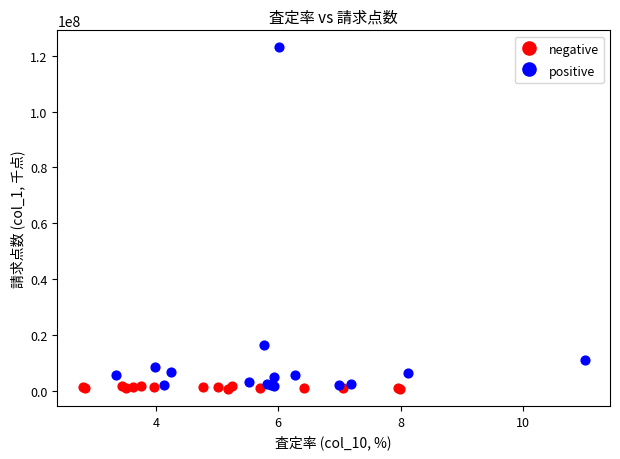

Which series has the widest spread of Y values?

positive